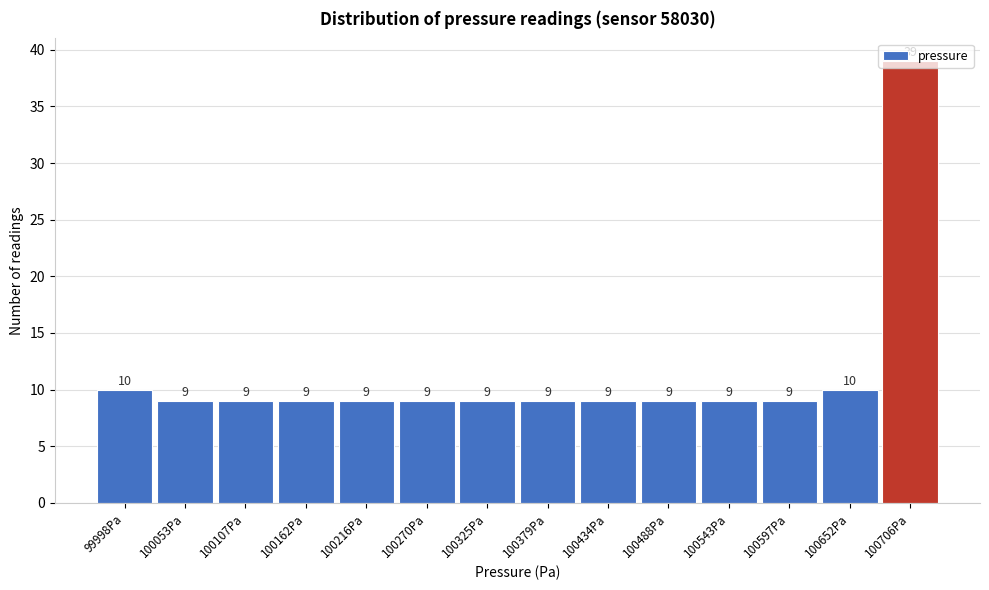

Over which range of the x-axis is the bar tallest?

100680 to 100730